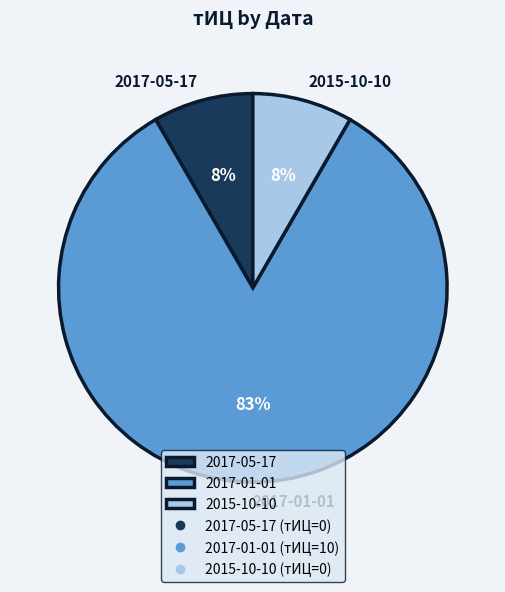

How many slices are in this pie chart?

3